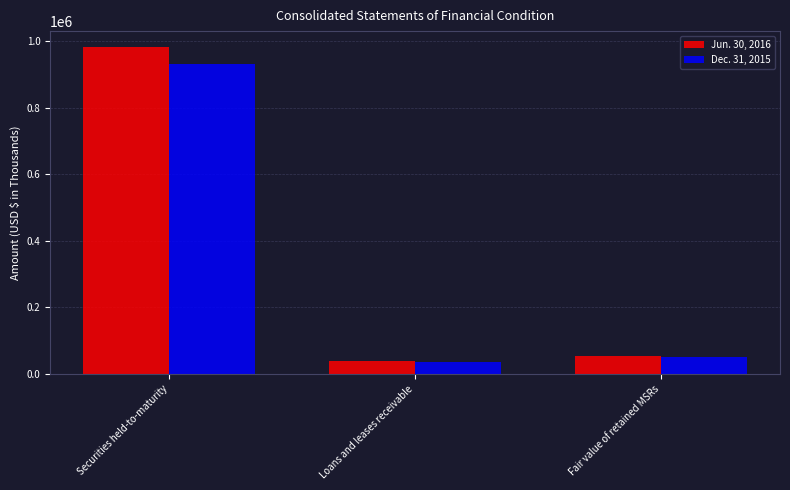

How many bars are there in total?

6